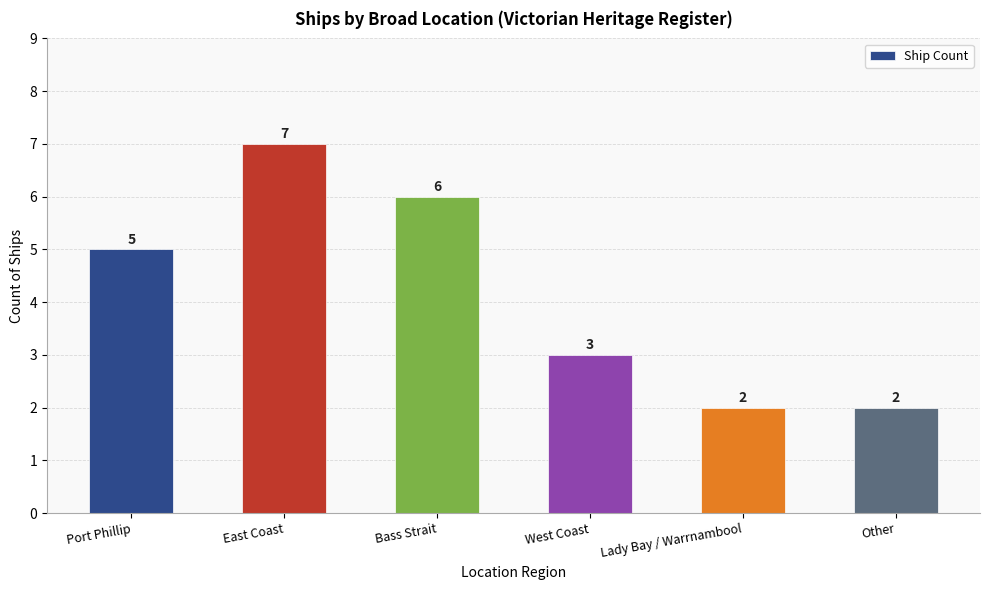

The value at East Coast is 7. True or false?

True